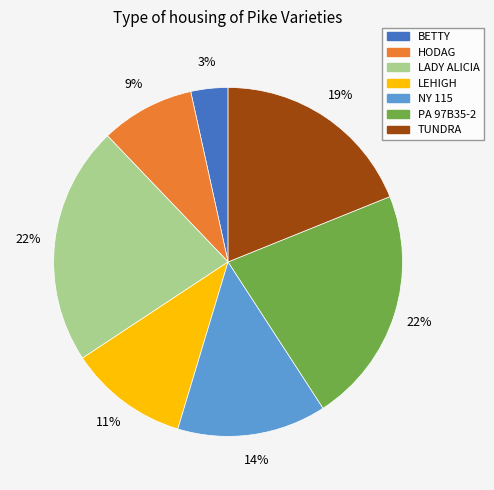

Which slice is the smallest?

BETTY